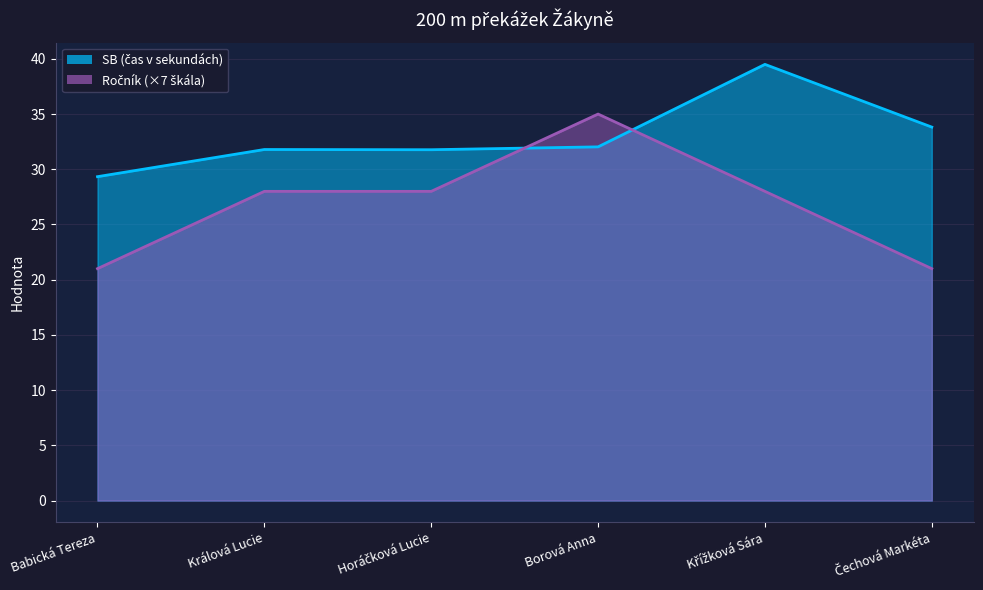

What is the value of the Ročník point at the 3rd from the left?

28.0